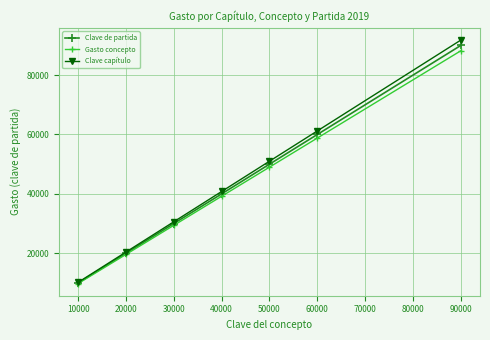

Rank the series by their average value, from highest to lowest.

Clave capítulo, Clave de partida, Gasto concepto